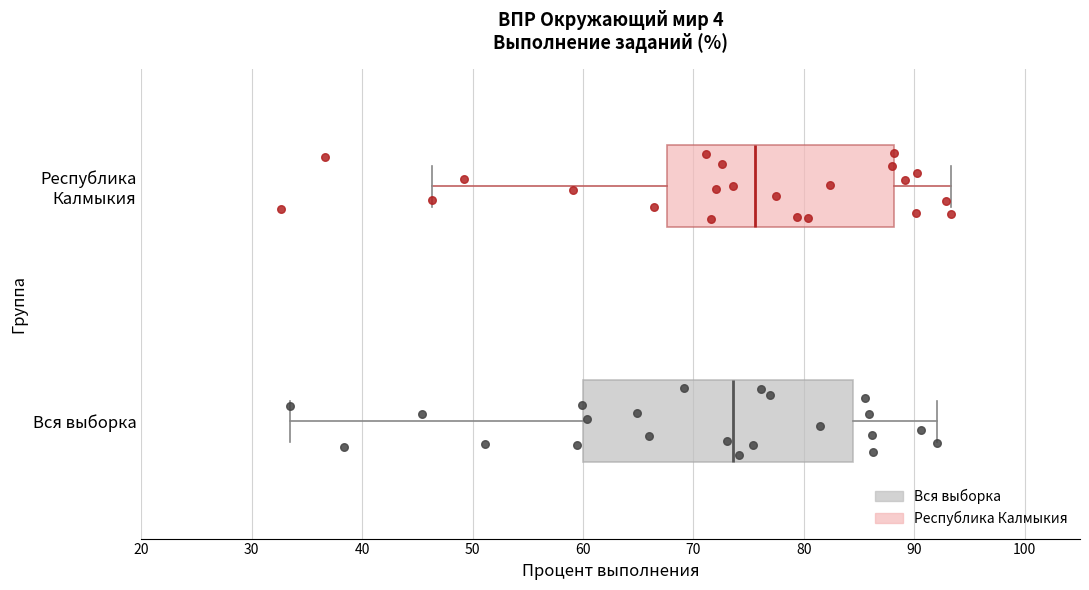

Where is the left edge of the box for Вся выборка on the x-axis? The values are not printed on the chart, so give them approximately, as read against the axis.

60